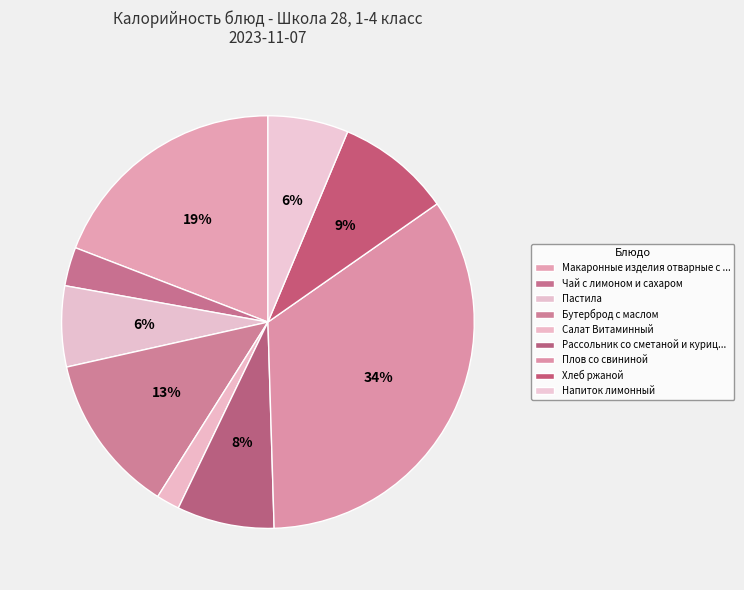

To the nearest percent, what is the difference between the largest and smallest slice percentages?

32%